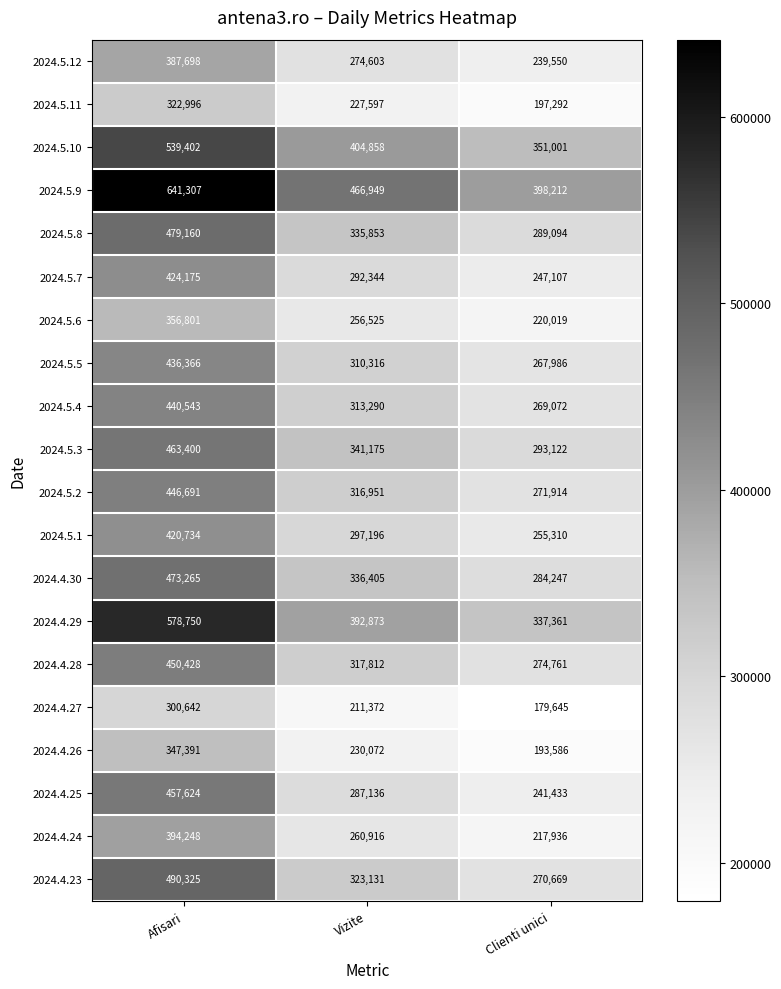

At how many categories does at least one series exceed 197241?

3